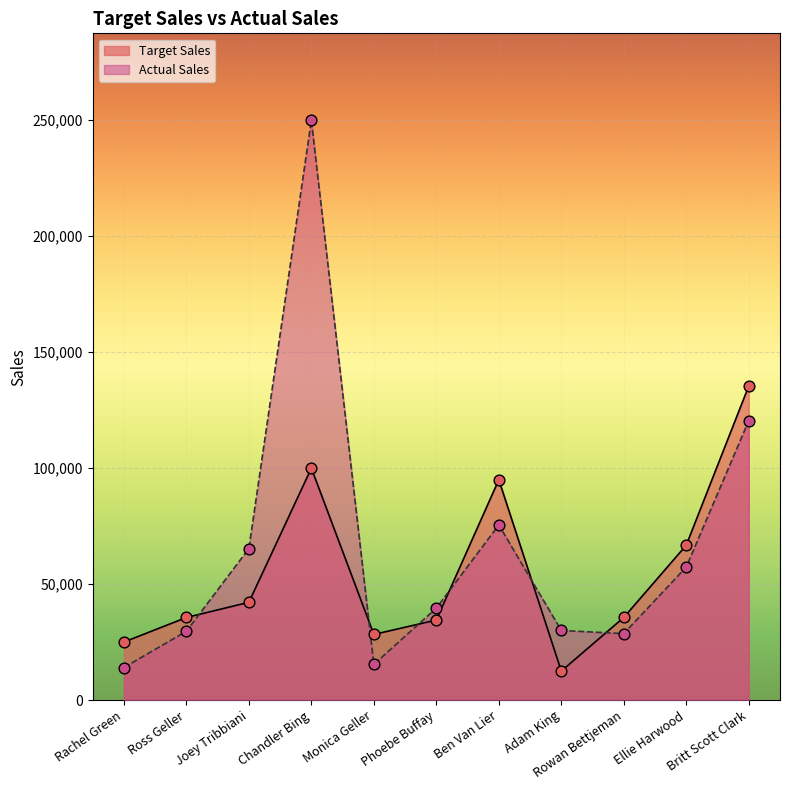

At which category is the sum across all series the highest?

Chandler Bing